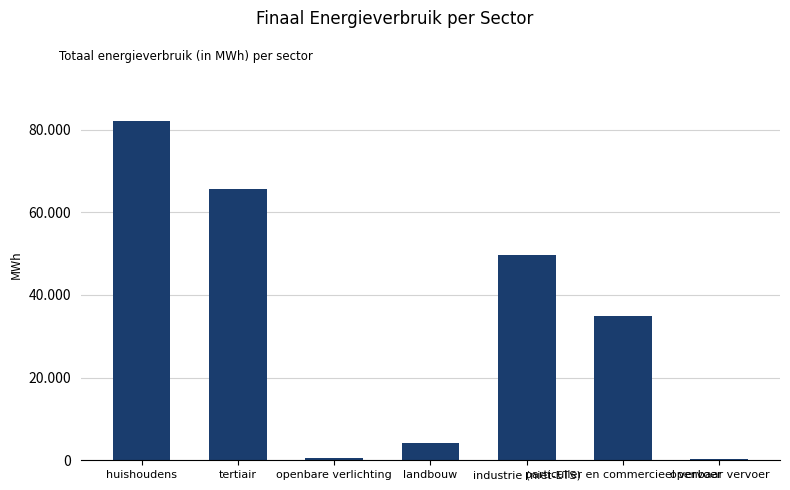

Where does the data first go above 34941?

huishoudens